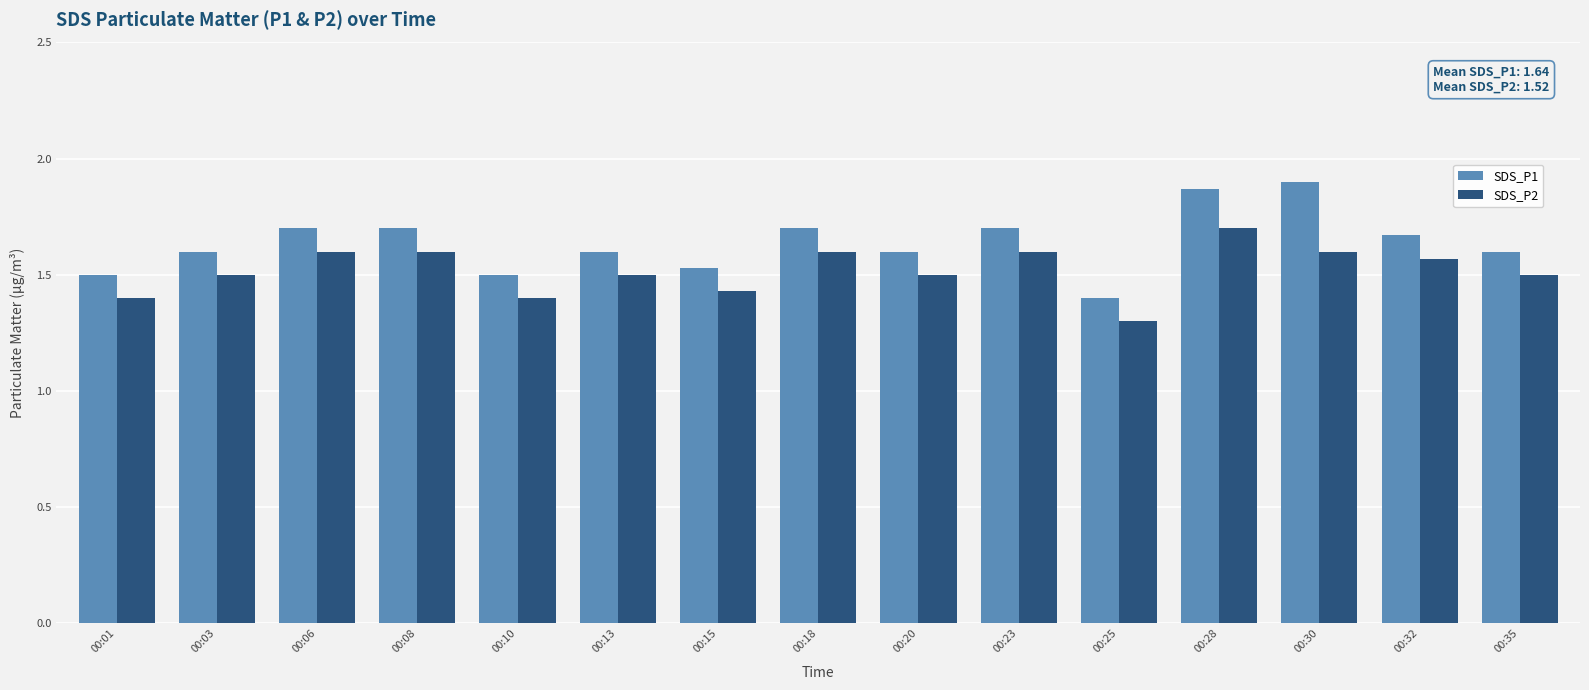

At which label is SDS_P2 closest to 1?

00:25